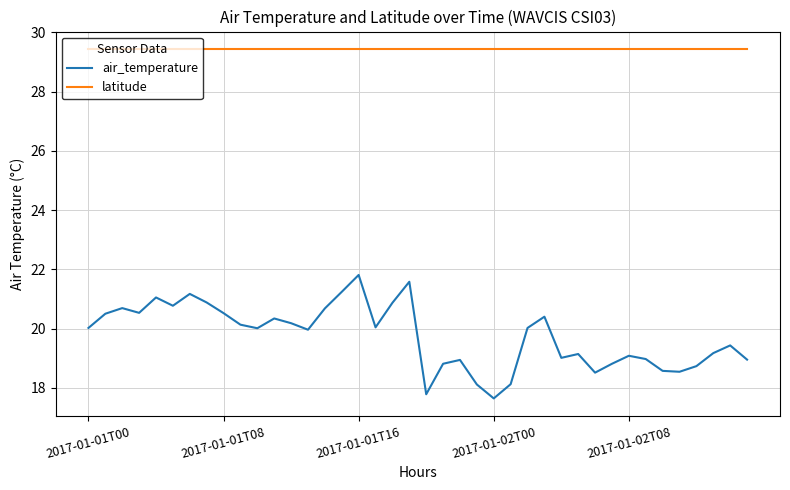

Which series has the widest spread of values?

air_temperature